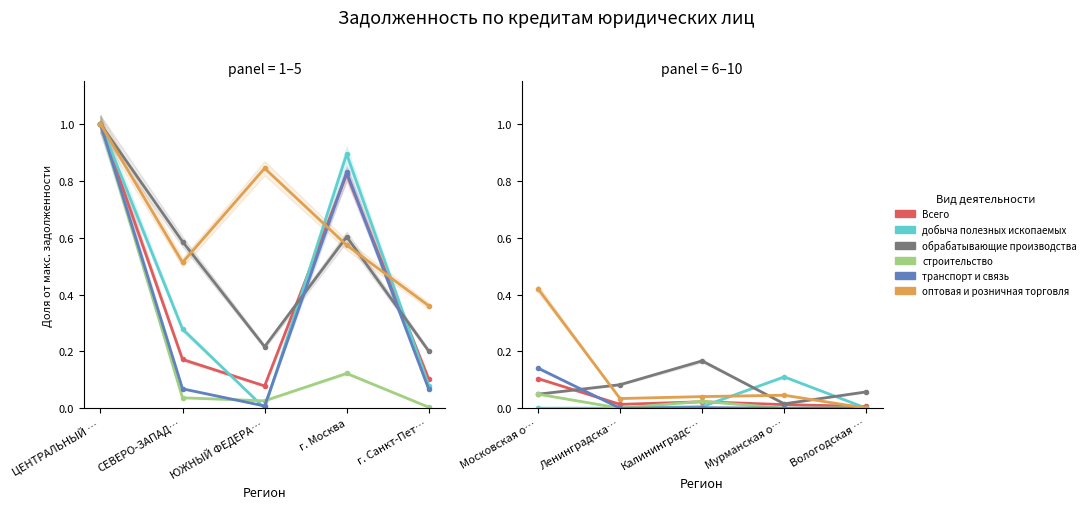

List the series in order of their peak value, highest first.

оптовая и розничная торговля, обрабатывающие производства, транспорт и связь, добыча полезных ископаемых, Всего, строительство